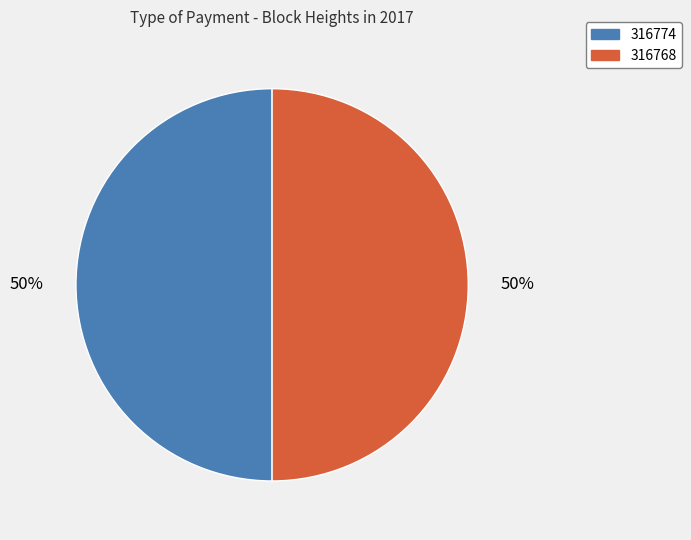

What percentage is the 316774 slice, to the nearest percent?

50%